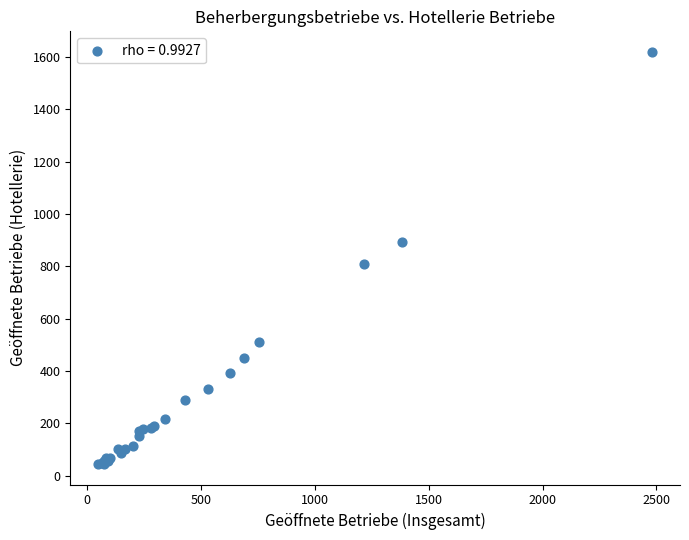

What Y value in the scatter plot is closest to 832?

807